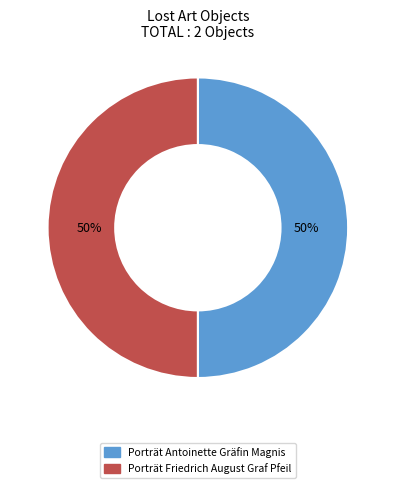

What is the ratio of the value at Porträt Friedrich August Graf Pfeil to the value at Porträt Antoinette Gräfin Magnis?

1.0